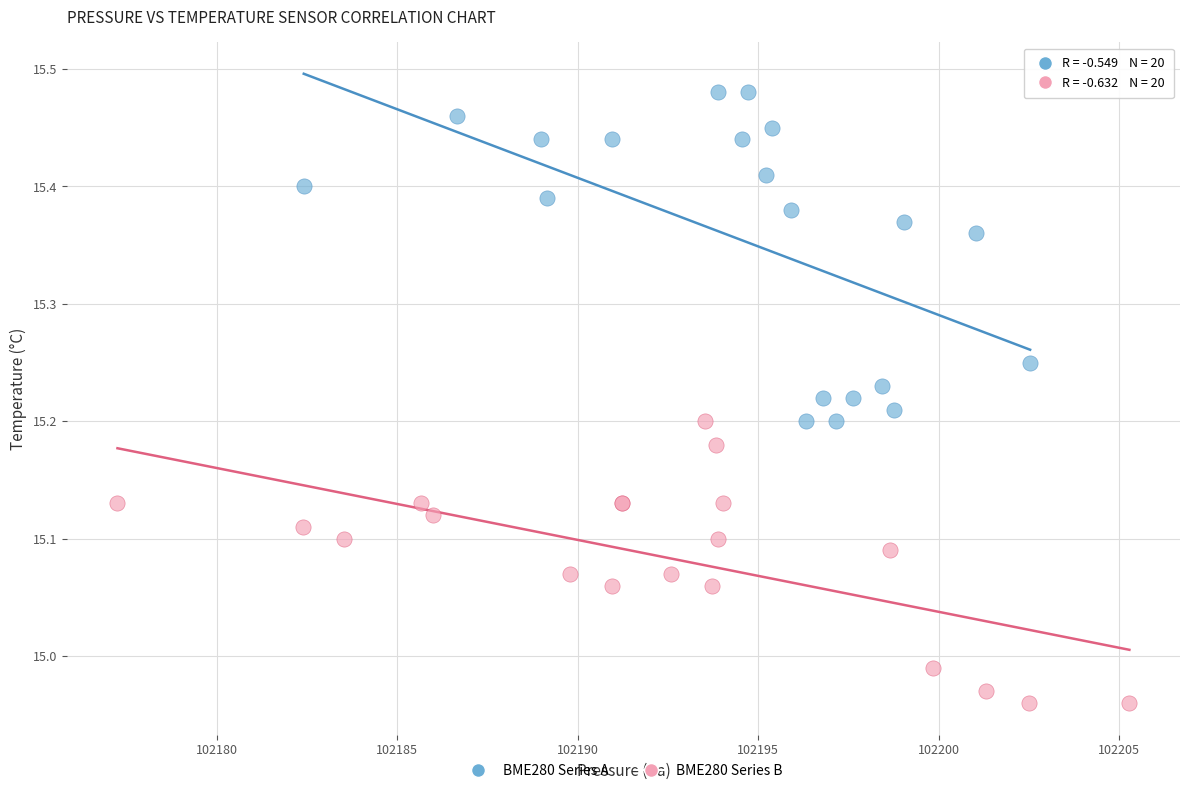

Which series has the largest Y range (max minus min)?

BME280 Series A